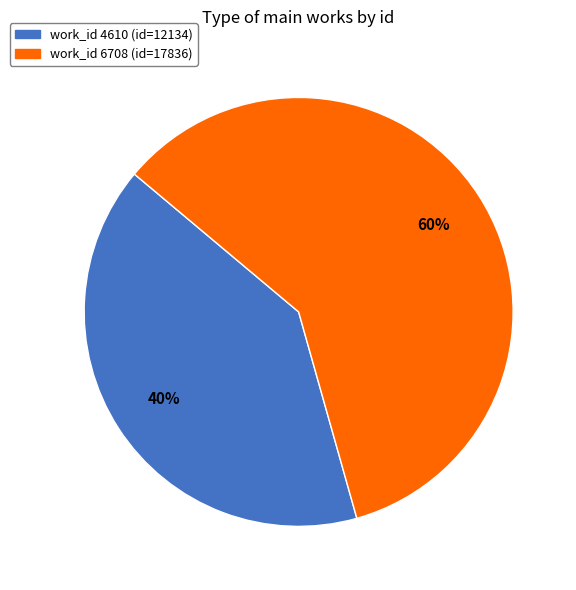

How many segments does this pie chart have?

2